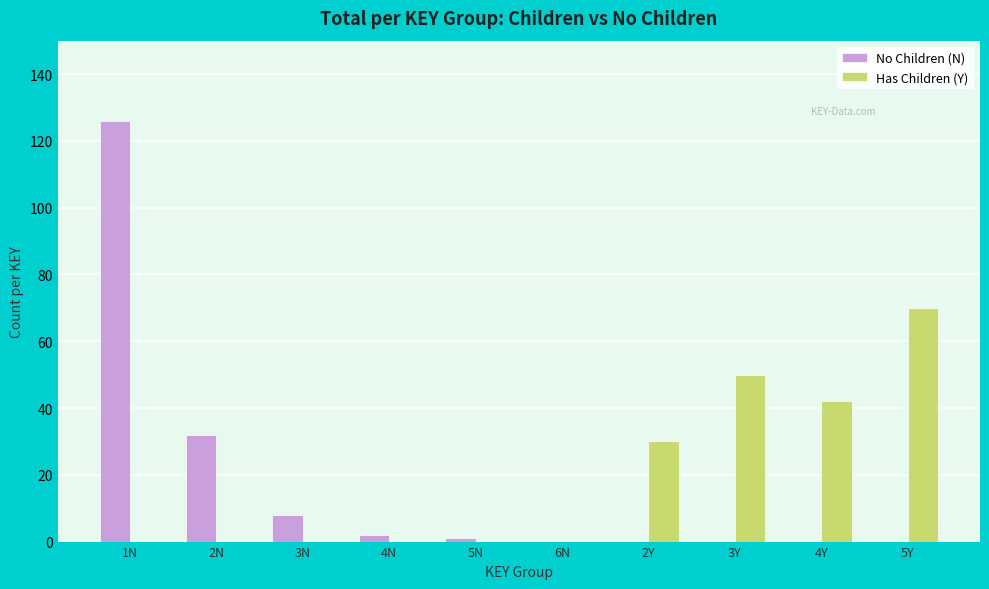

What is the maximum value shown in the chart?

126